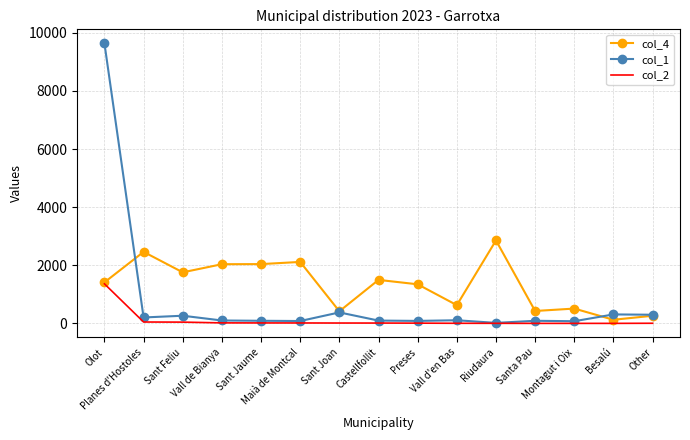

What is the average value of the col_1 series?

792